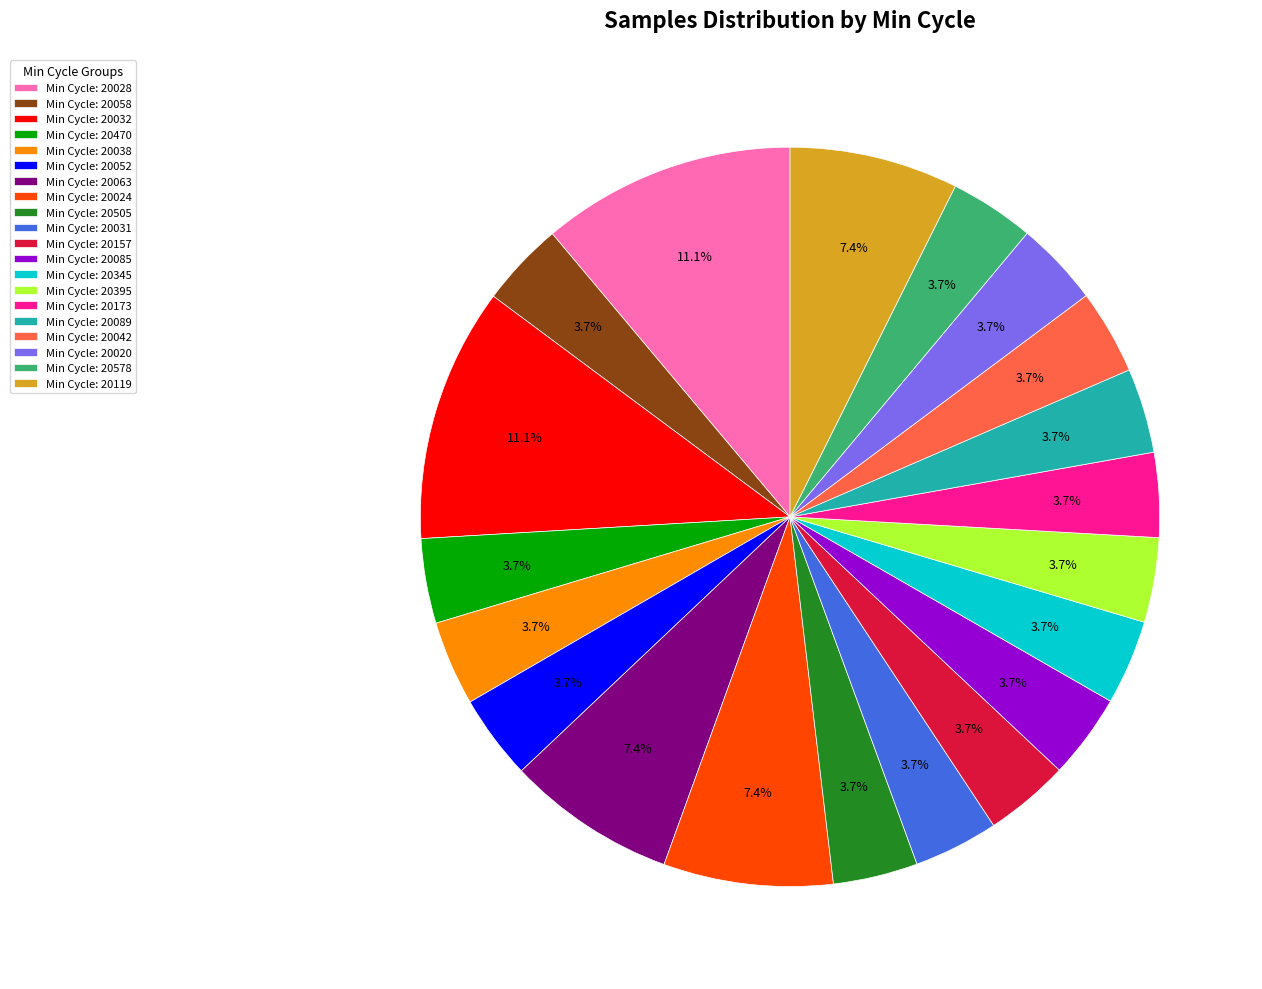

Does any single category account for the majority?

No